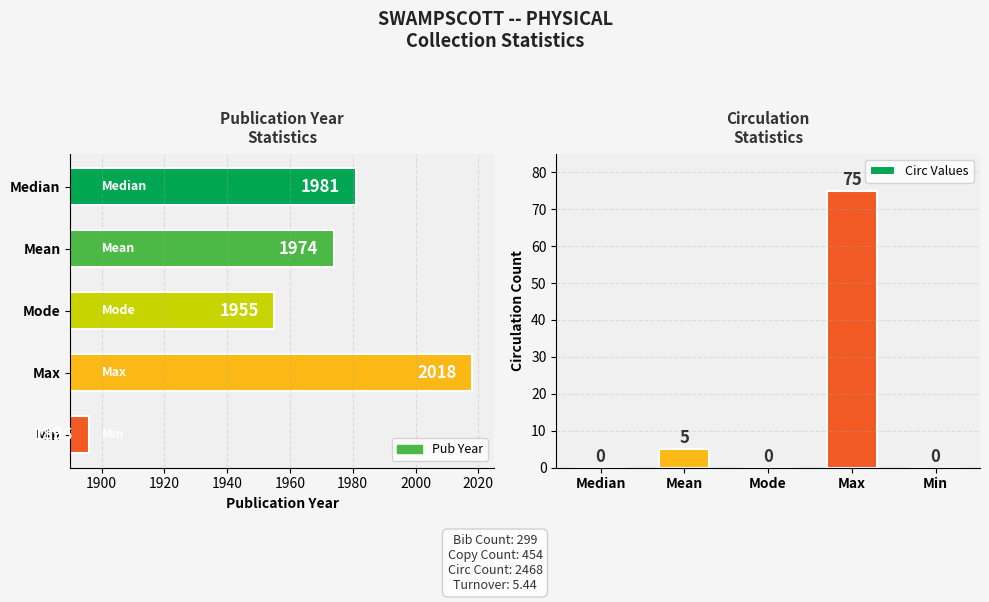

How many categories are shown in the chart?

5